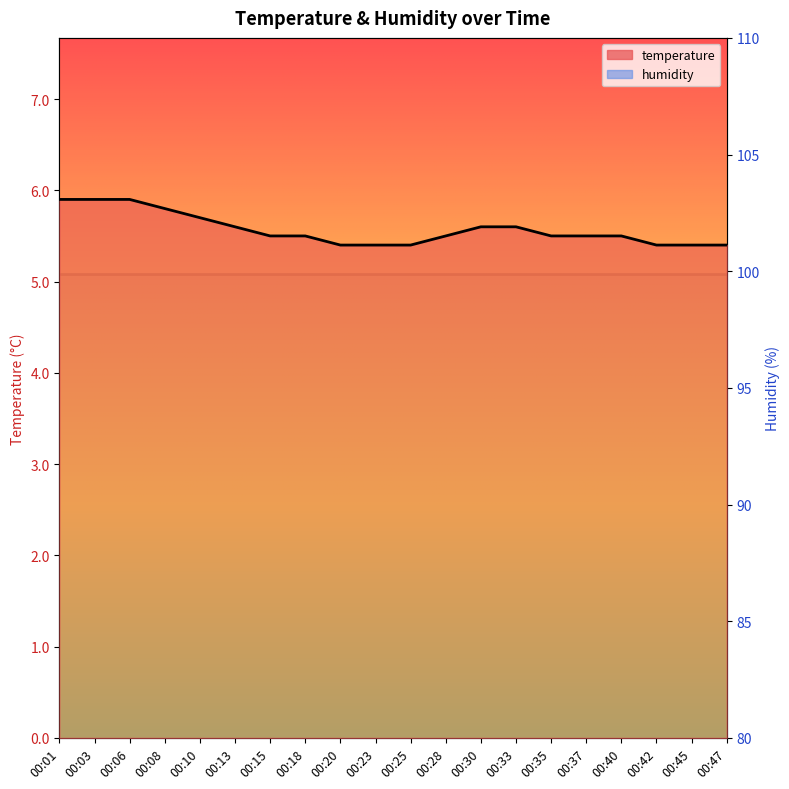

List the labels in order of value, smallest first.

00:20, 00:23, 00:25, 00:42, 00:45, 00:47, 00:15, 00:18, 00:28, 00:35, 00:37, 00:40, 00:13, 00:30, 00:33, 00:10, 00:08, 00:01, 00:03, 00:06